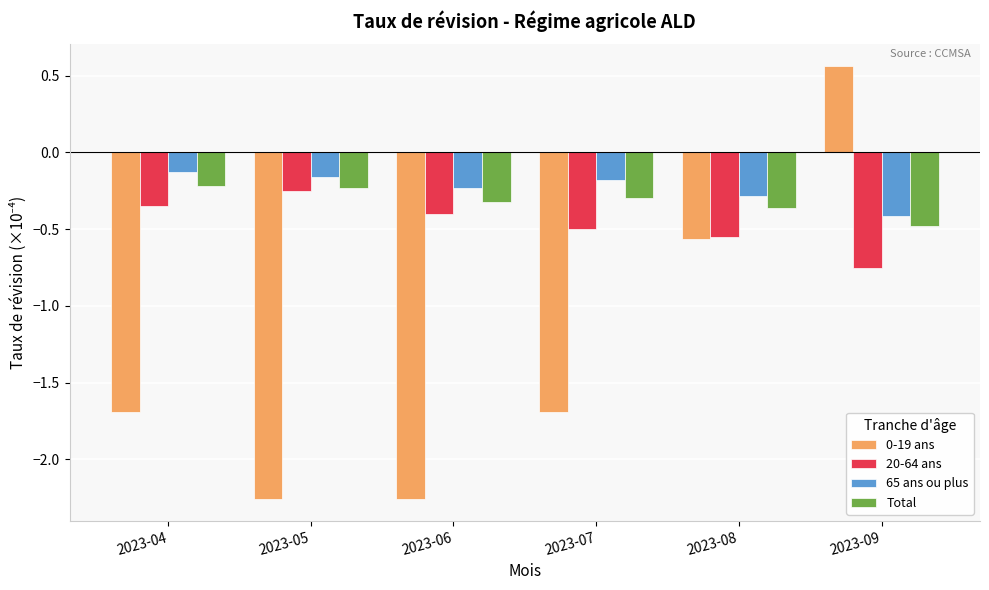

At how many categories does at least one series exceed -1?

6